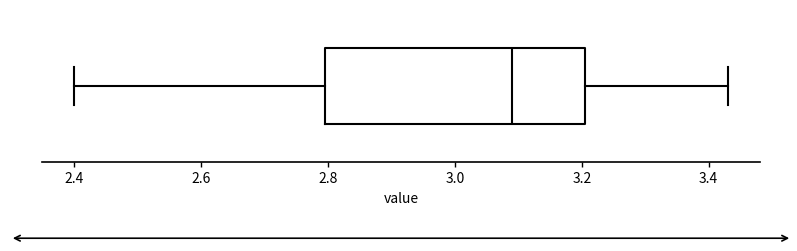

Read this box plot against the x-axis: the position of the median line, the range covered by the box, and the ends of both whiskers. The values are not printed on the chart, so give them approximately, as read against the axis.

median 3.10, box 2.80 to 3.20, whiskers 2.40 to 3.44